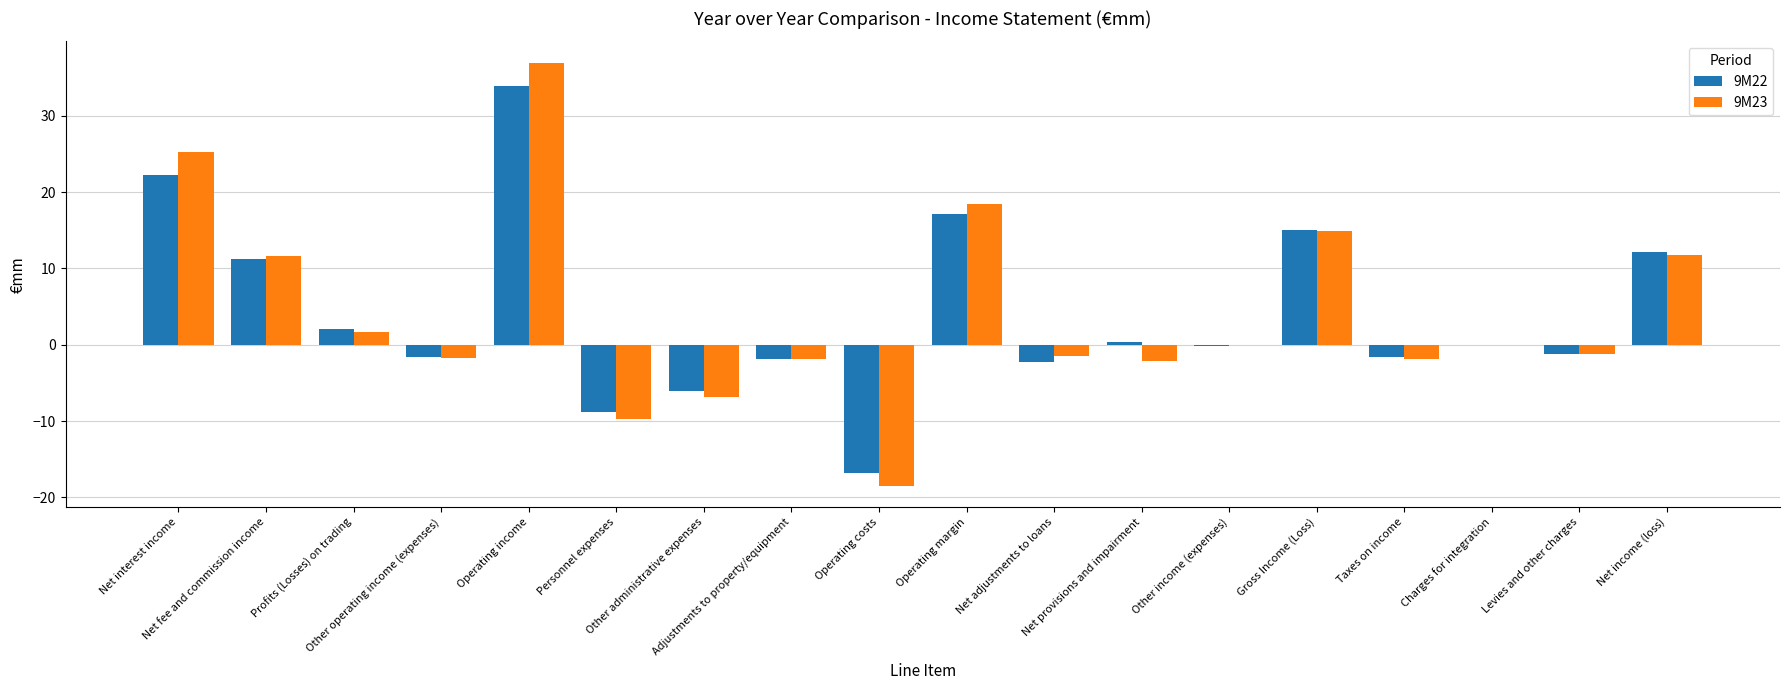

Are the bars grouped side by side (vs. stacked)?

Yes